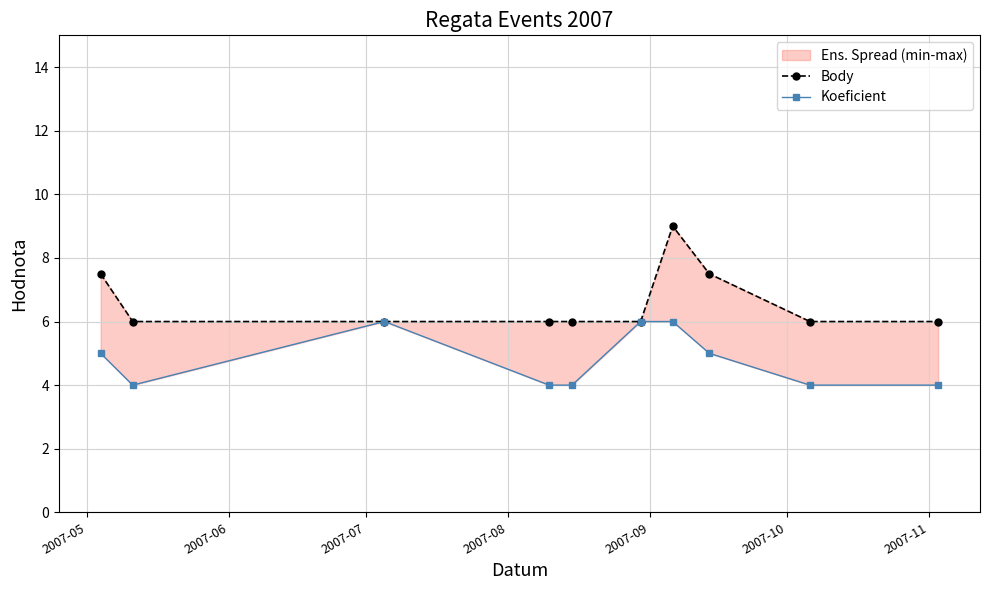

At which category does Koeficient reach its first local peak?

2007-07